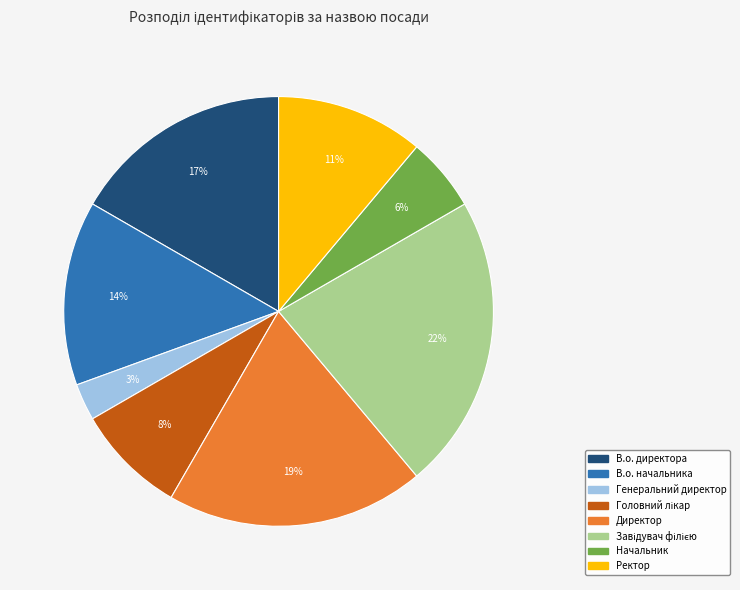

To the nearest percent, what portion does Директор represent?

19%